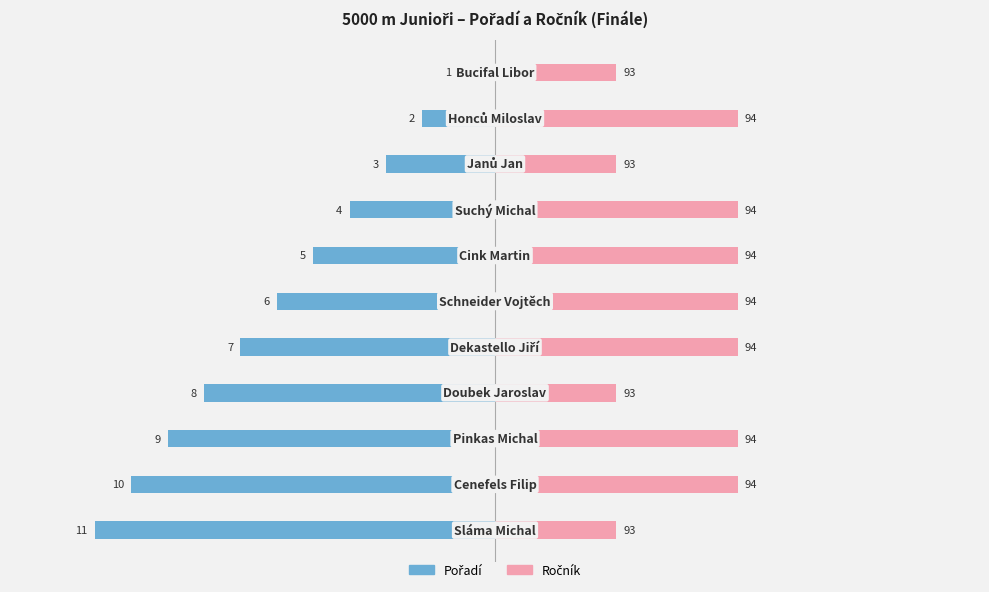

Are the bars grouped side by side (vs. stacked)?

Yes